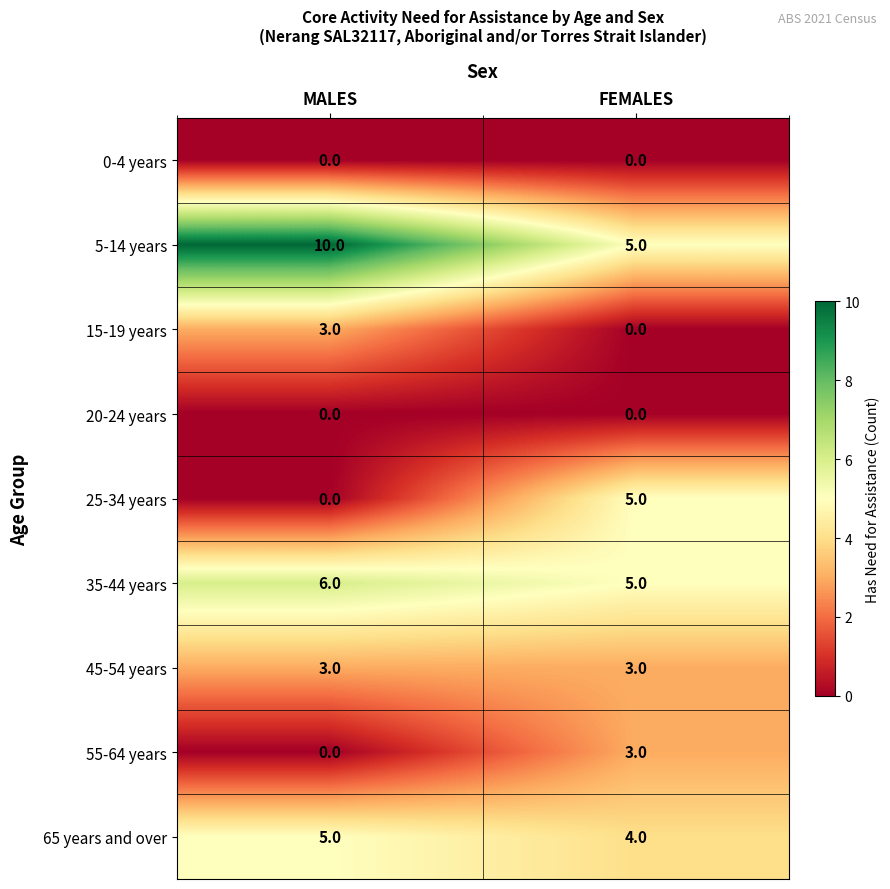

What is the difference between the maximum and minimum values in the 25-34 years series?

5